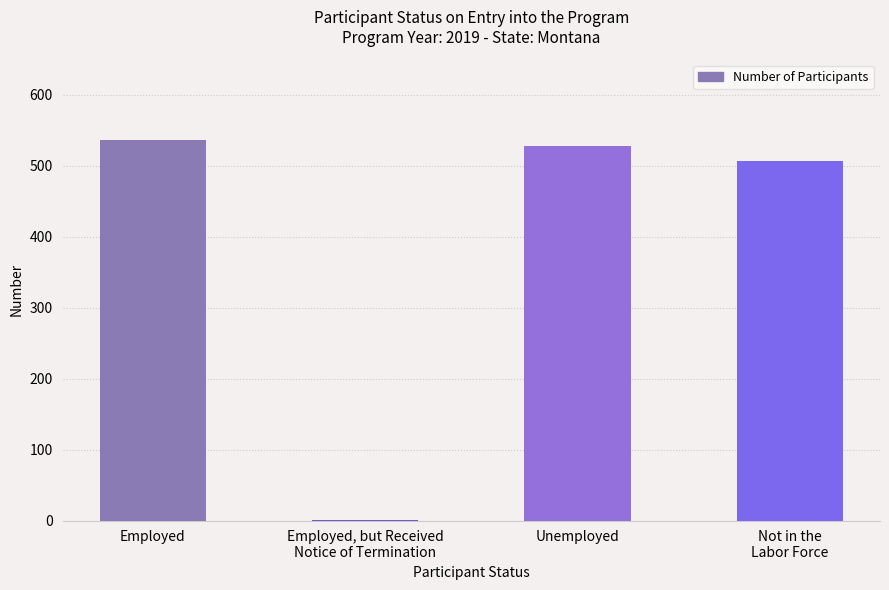

What is the maximum value shown in the chart?

536